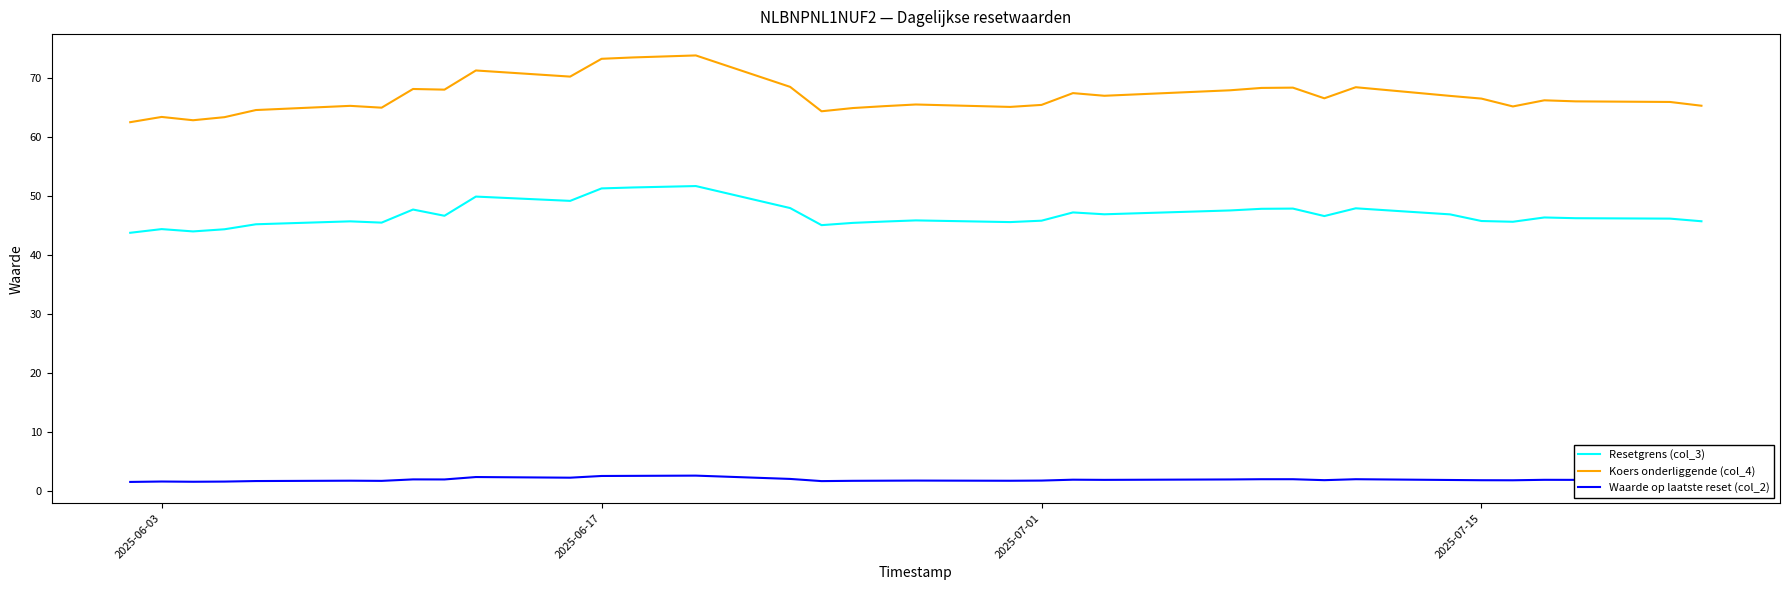

What is the maximum value for Koers onderliggende (col_4)?

73.8